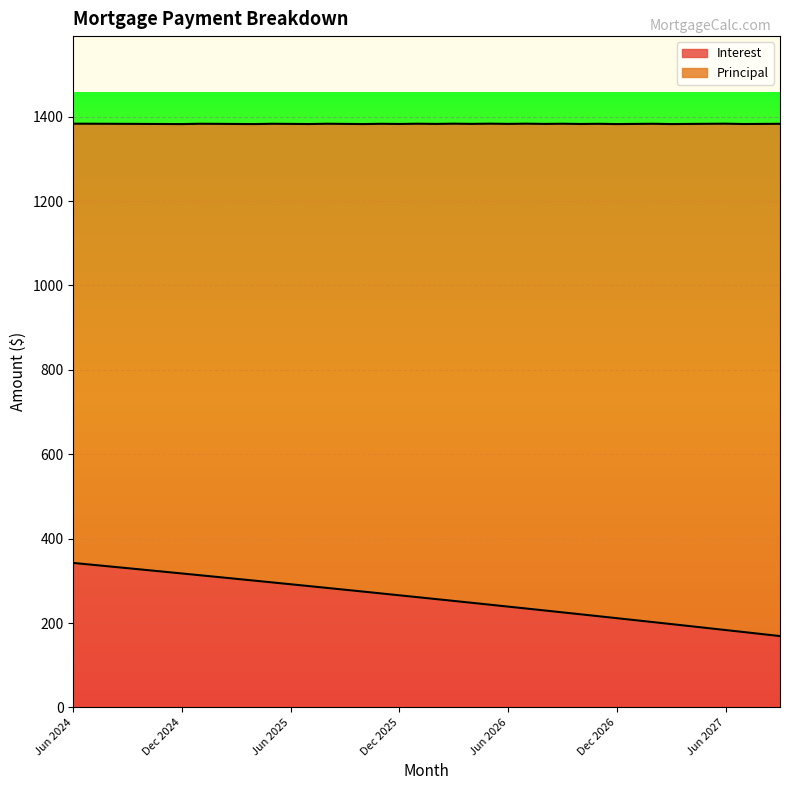

At which label does the data first exceed 261?

Jun 2024